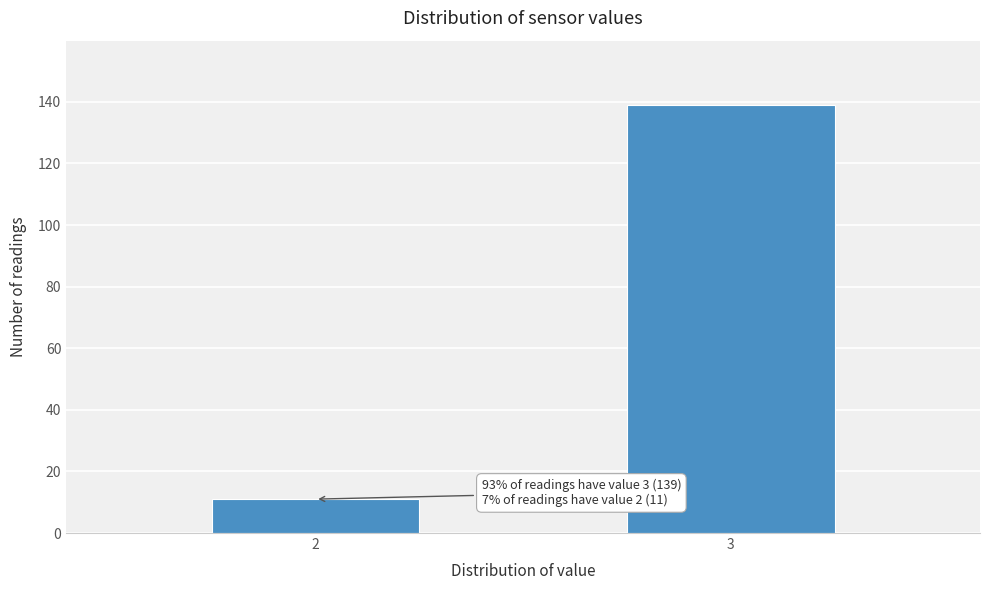

Reading left to right, what are all the values shown in this chart?

2=11	3=139